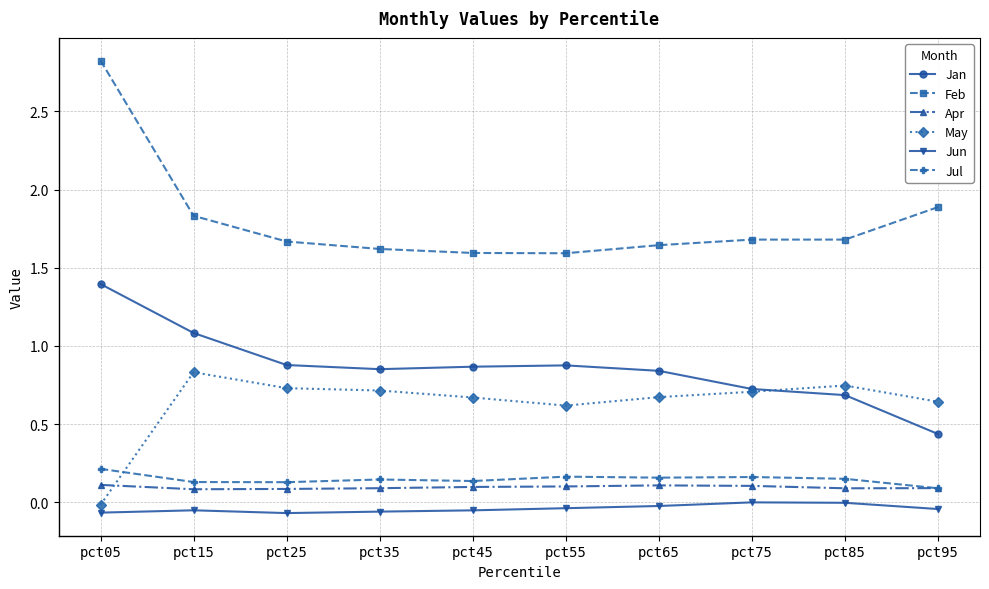

Which series changed the most between pct05 and pct35?

Feb